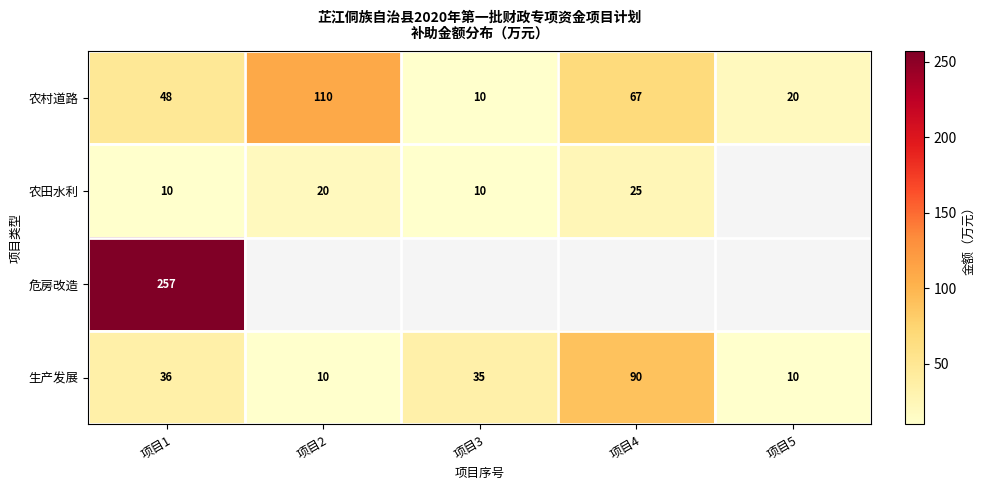

True or false: 生产发展 has a value of 63 at 项目1.

False